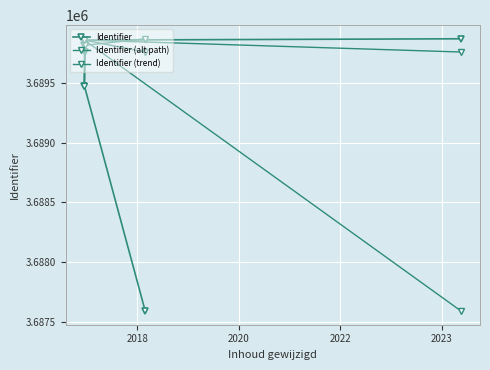

Rank the categories by value from highest to lowest.

2023-04-17, 2017-09-22, 2017-09-22, 2017-09-26, 2017-09-22, 2018-08-15